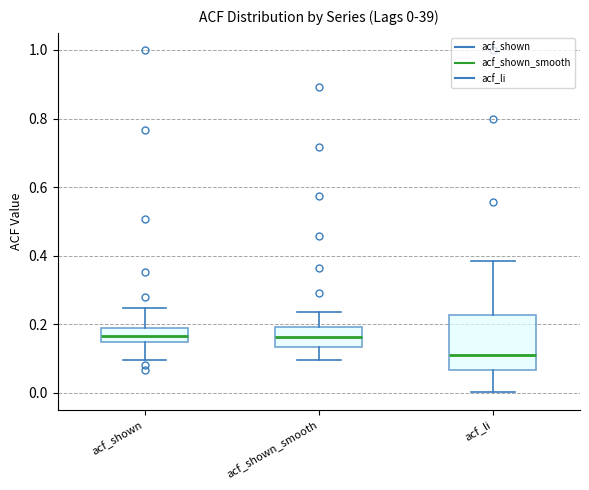

Comparing the boxes themselves (not the whiskers), which one is the tallest?

acf_li